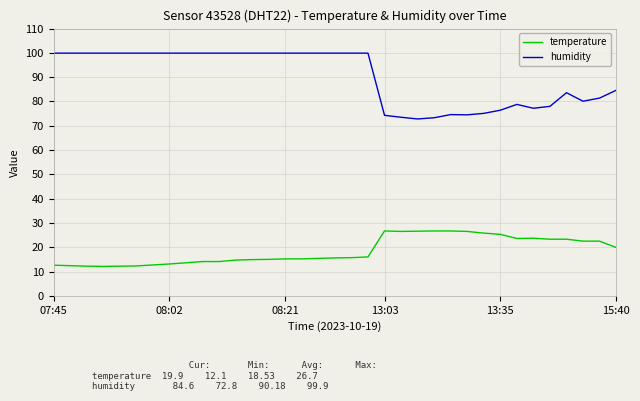

List the series in order of their overall mean, highest first.

humidity, temperature